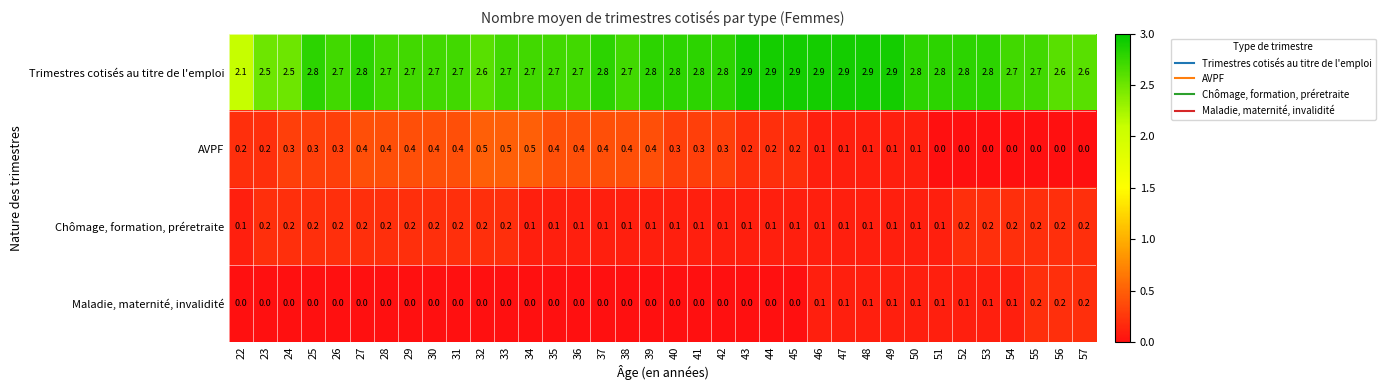

Which series has the largest total across all categories?

Trimestres cotisés au titre de l'emploi